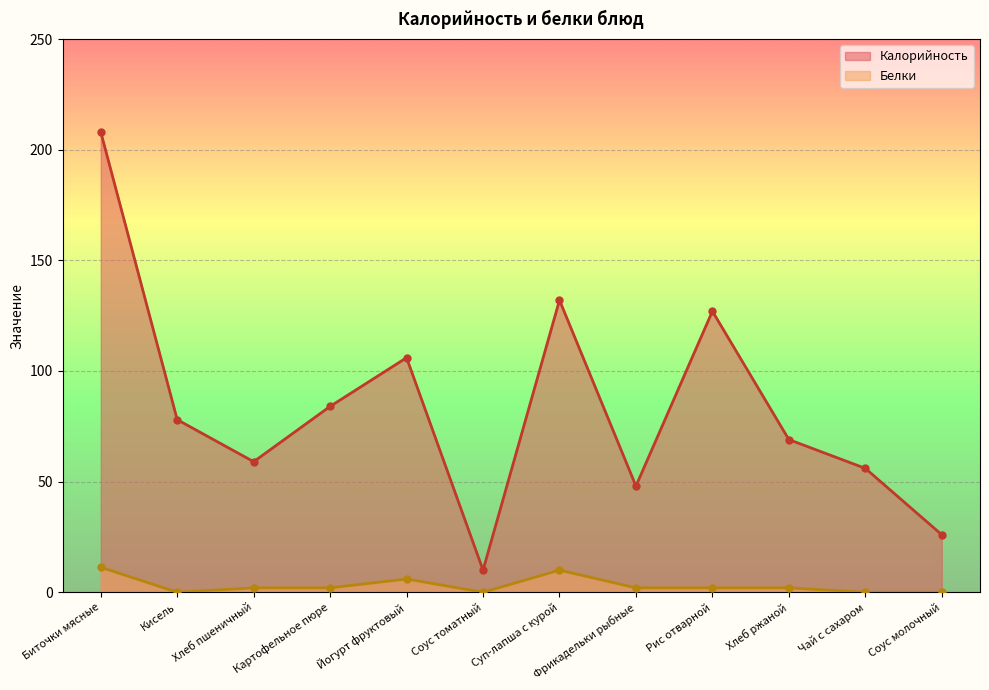

What is the label of the 11th point from the left?

Чай с сахаром